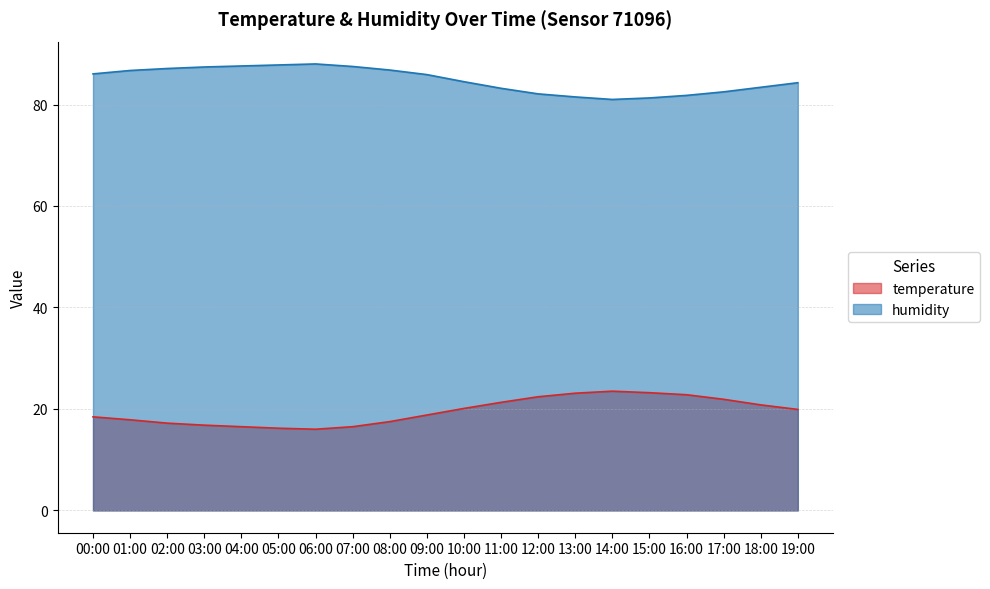

Is it true that humidity equals 26.2 at 03:00?

False